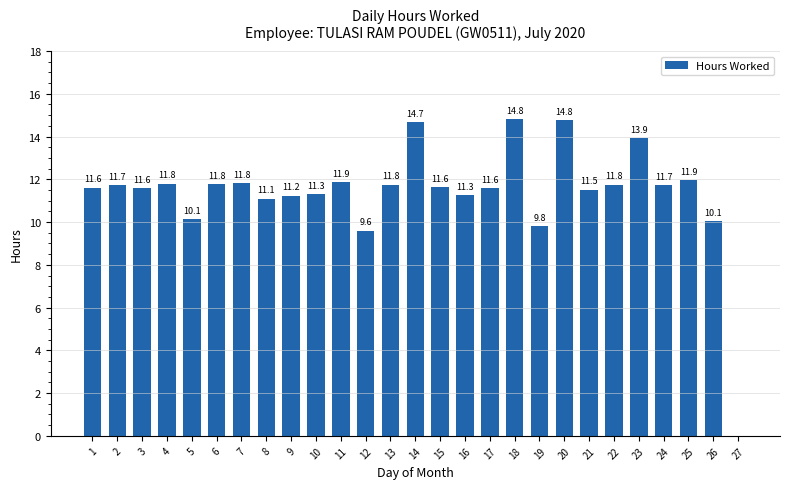

What is the ratio of the value at 20 to the value at 4?

1.3